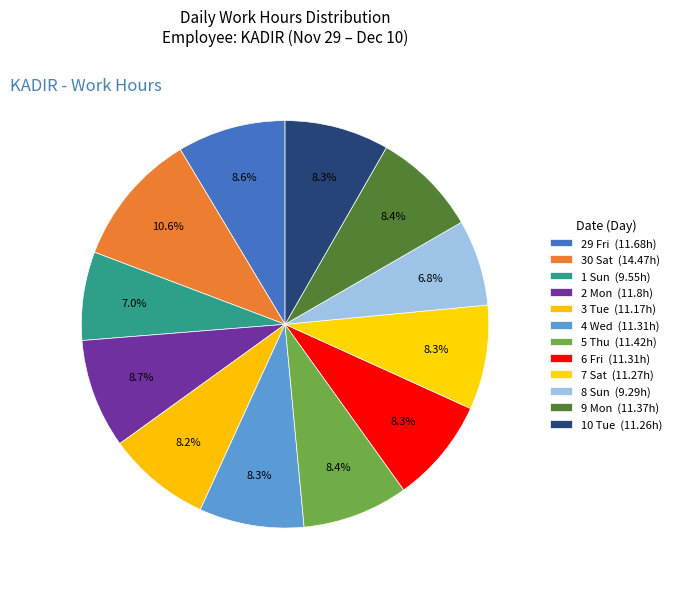

To the nearest percent, what portion does 3 Tue represent?

8%